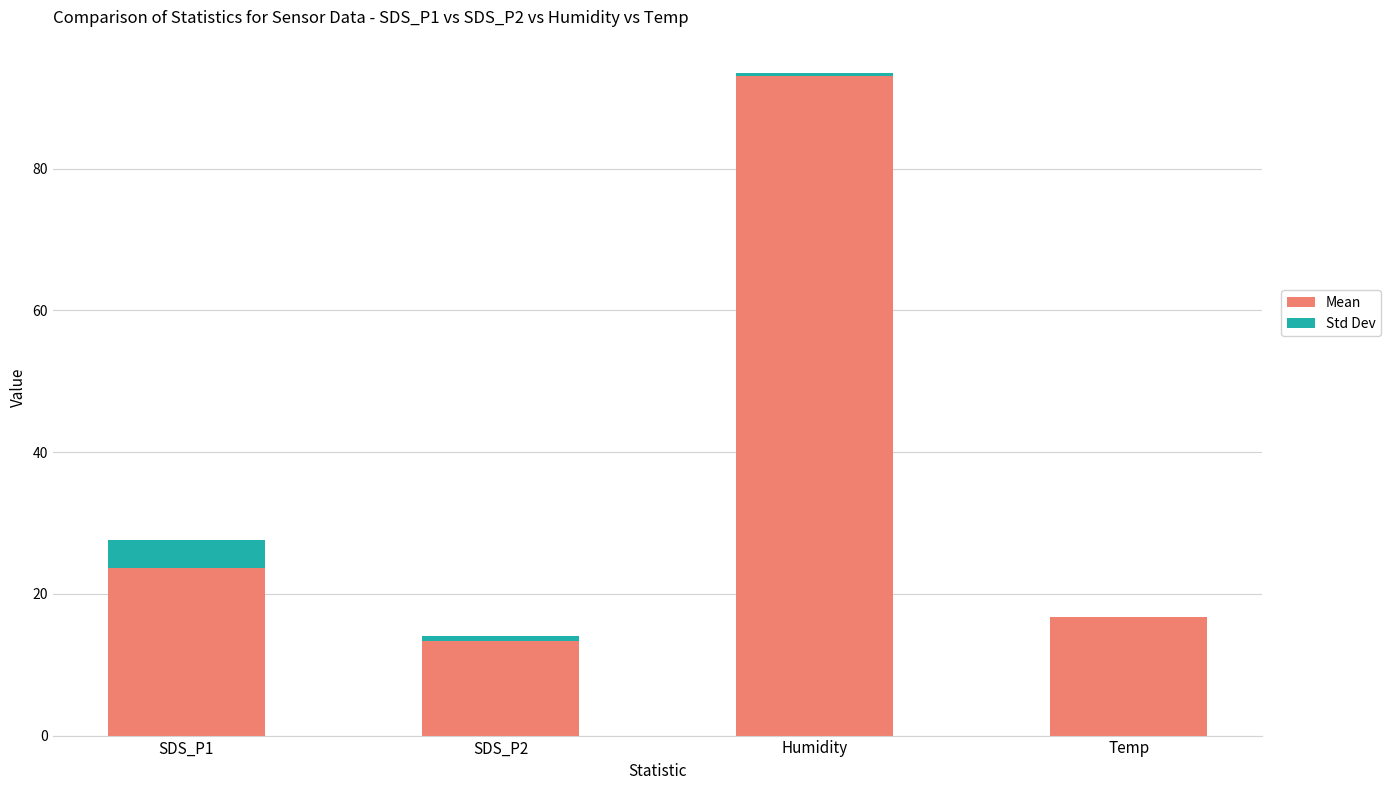

At which category is the sum across all series the highest?

Humidity